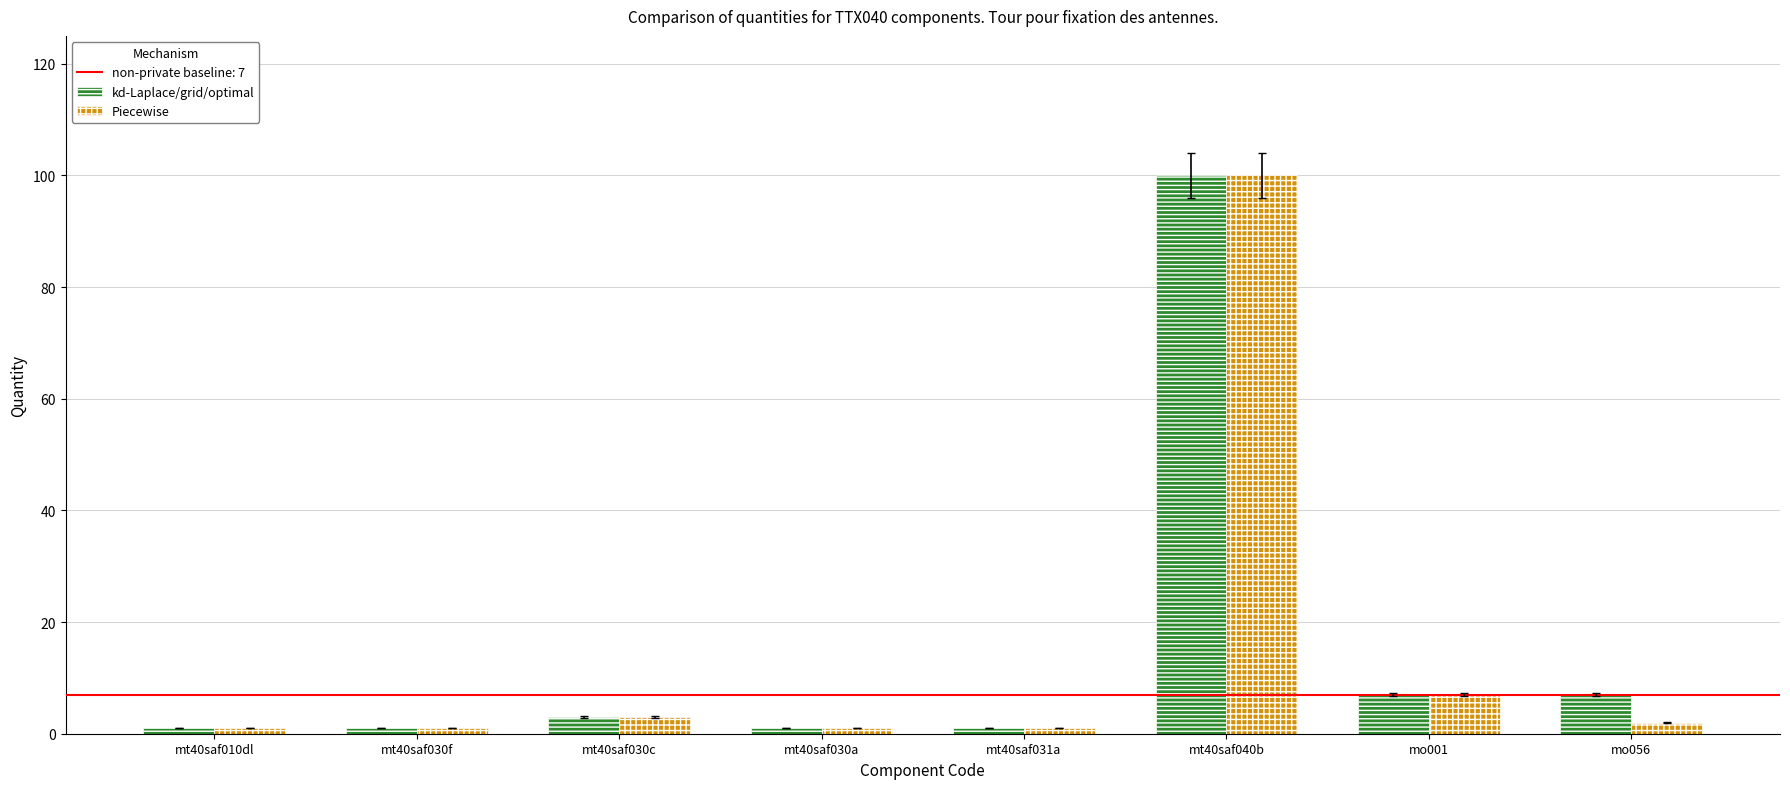

Does the chart contain stacked bars?

No